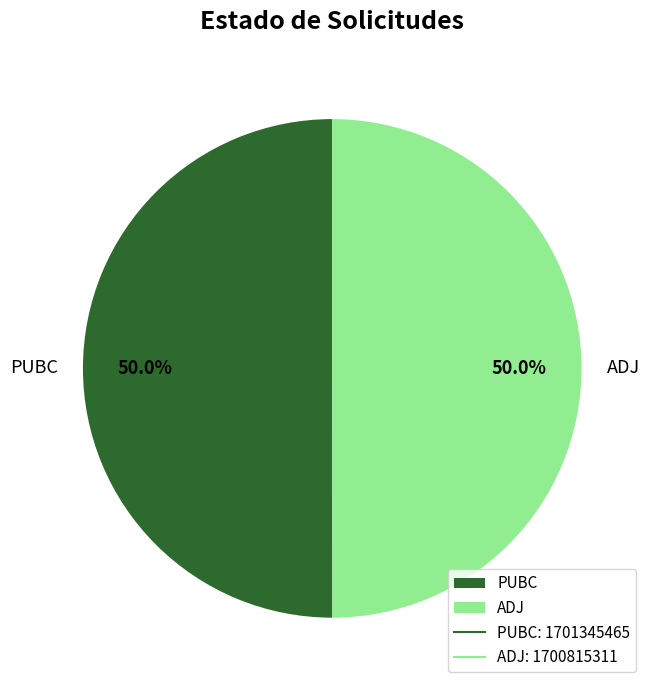

What is the ratio of the value at PUBC to the value at ADJ?

1.0